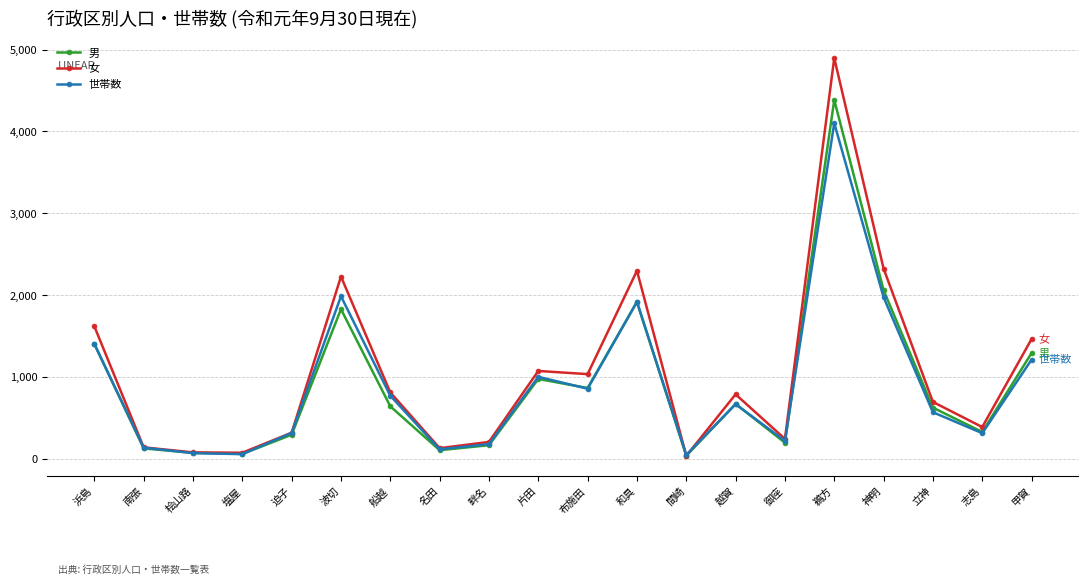

Is it true that 女 equals 1200 at 立神?

False